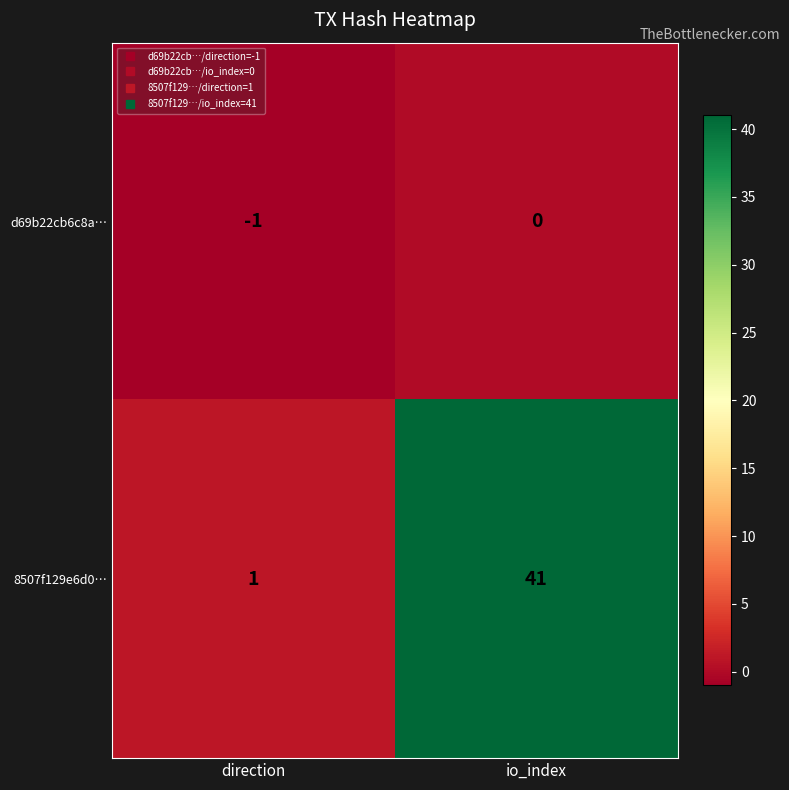

Which series has the widest spread of values?

8507f129e6d0…